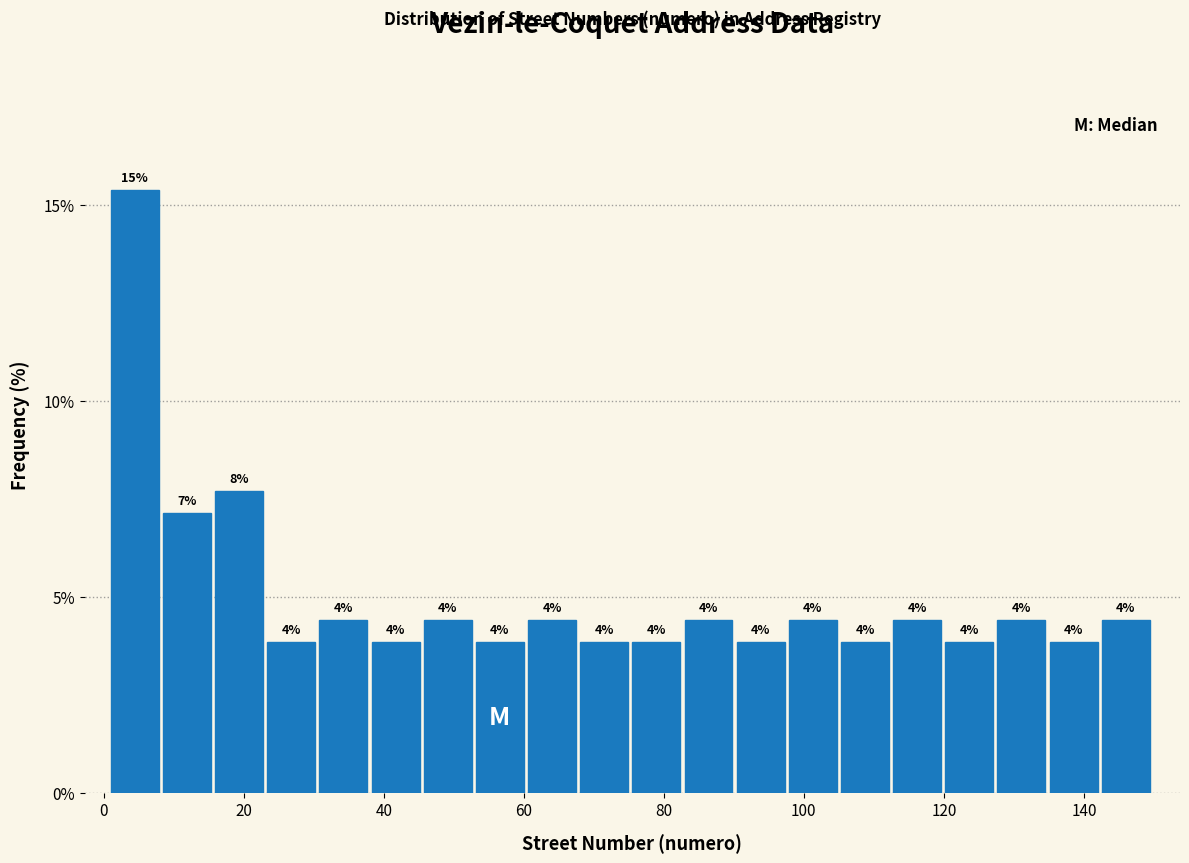

Around what value on the x-axis is the tallest bar? Give the approximate position of its centre, as read against the axis.

4